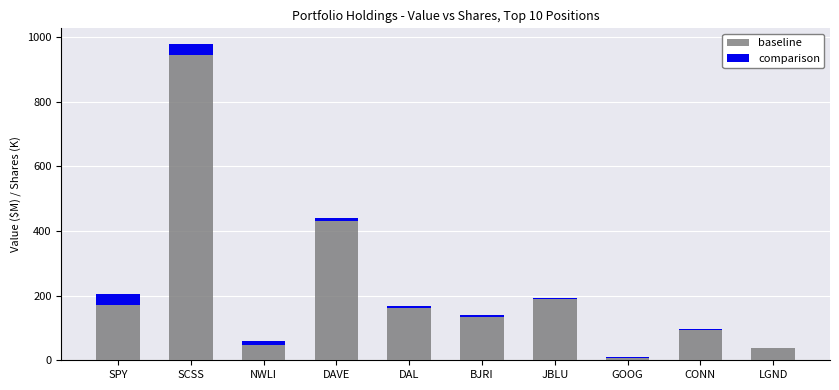

Reading right to left, list the values for the baseline series.

LGND=36.7	CONN=95.0	GOOG=6.5	JBLU=189.8	BJRI=132.9	DAL=161.5	DAVE=429.5	NWLI=48.5	SCSS=945.9	SPY=170.0